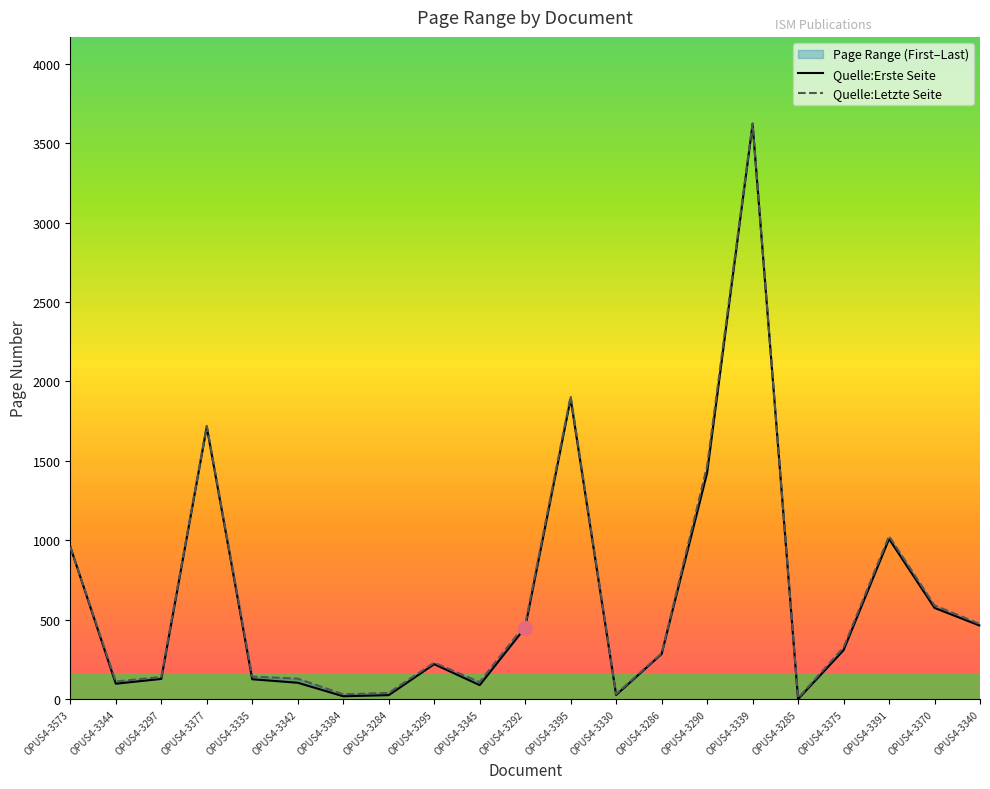

At which category does Quelle:Letzte Seite reach its first local peak?

OPUS4-3377